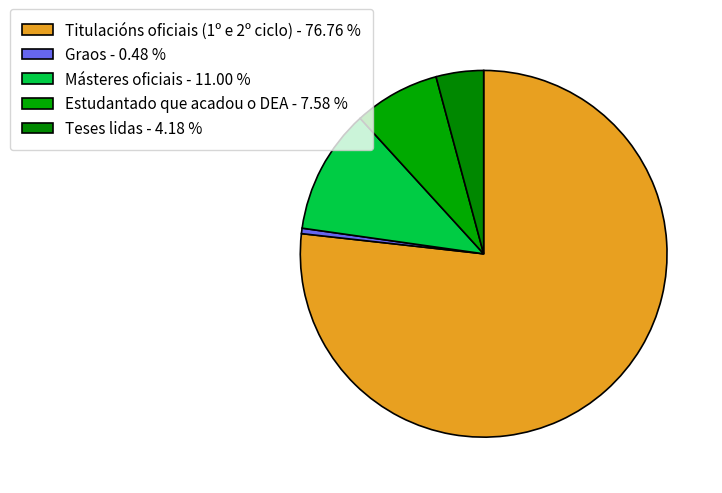

Rank the categories by value from lowest to highest.

Graos, Teses lidas, Estudantado que acadou o DEA, Másteres oficiais, Titulacións oficiais (1º e 2º ciclo)